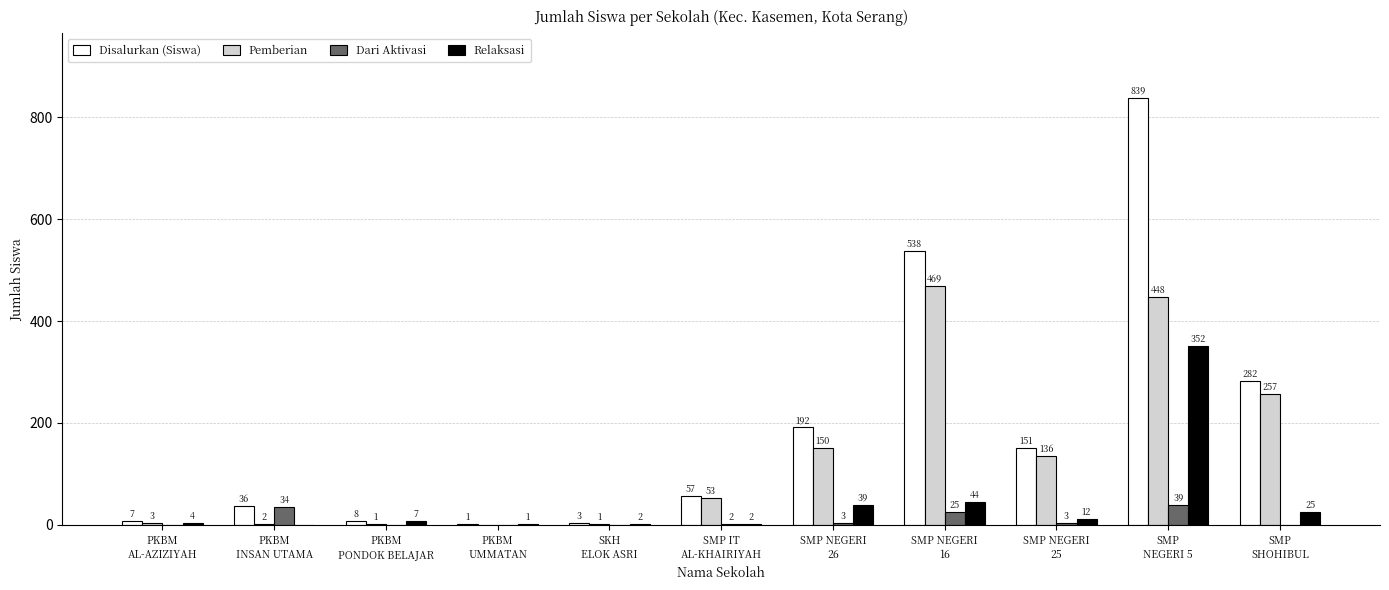

What is the difference between the Pemberian values at PKBM
AL-AZIZIYAH and SMP NEGERI
16?

466